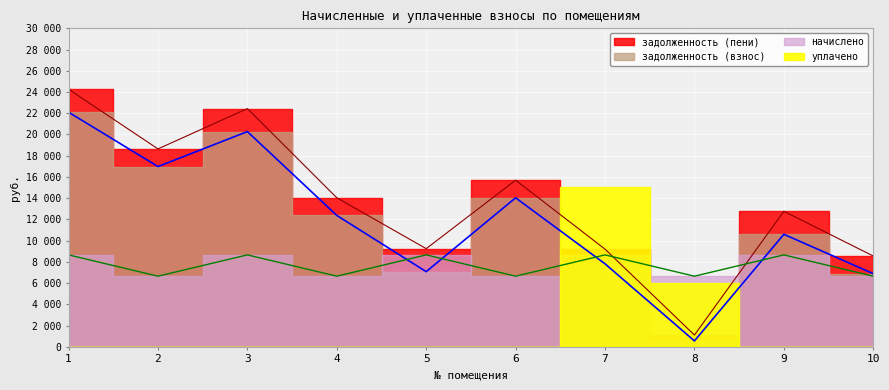

What is the difference between the highest and lowest values at 10?

1901.6